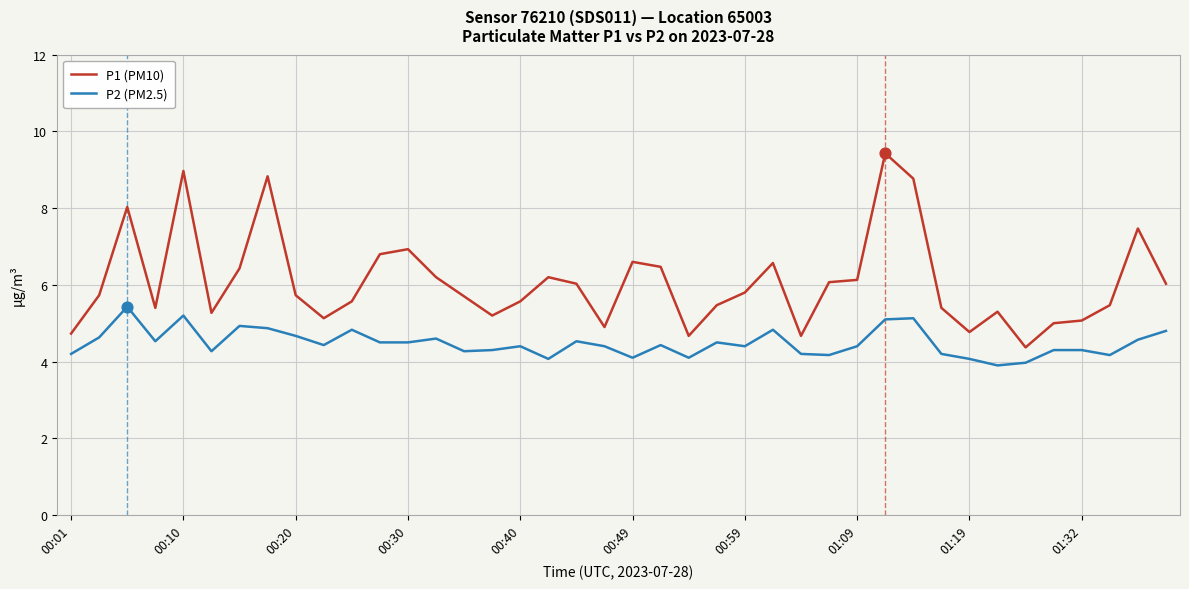

Which series has the largest total across all categories?

P1 (PM10)